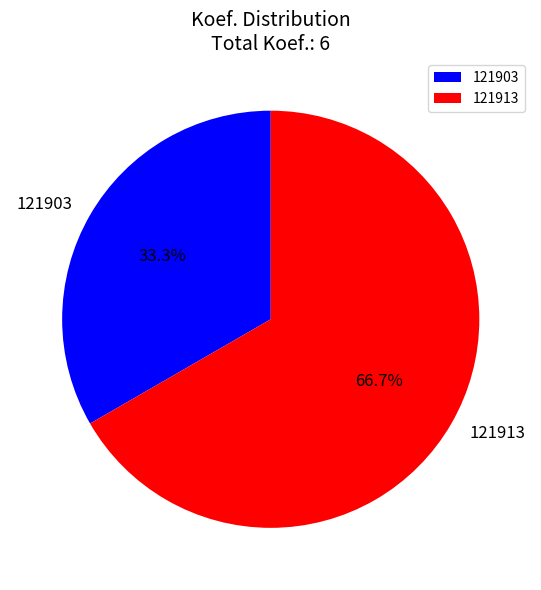

Approximately how many times larger is the value at 121903 compared to 121913?

0.5